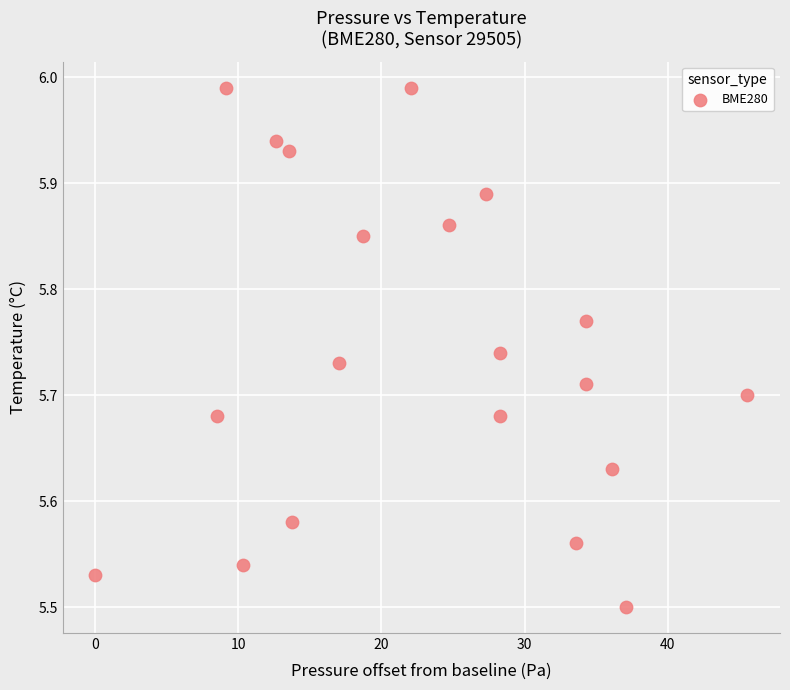

What is the range of X values (max minus min)?

45.6